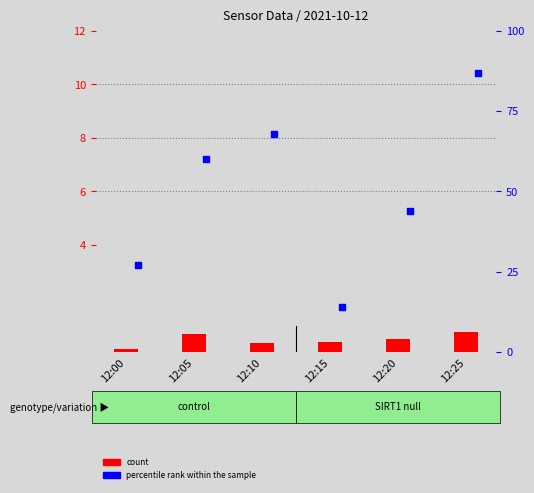

At how many categories does at least one series exceed 63?

2